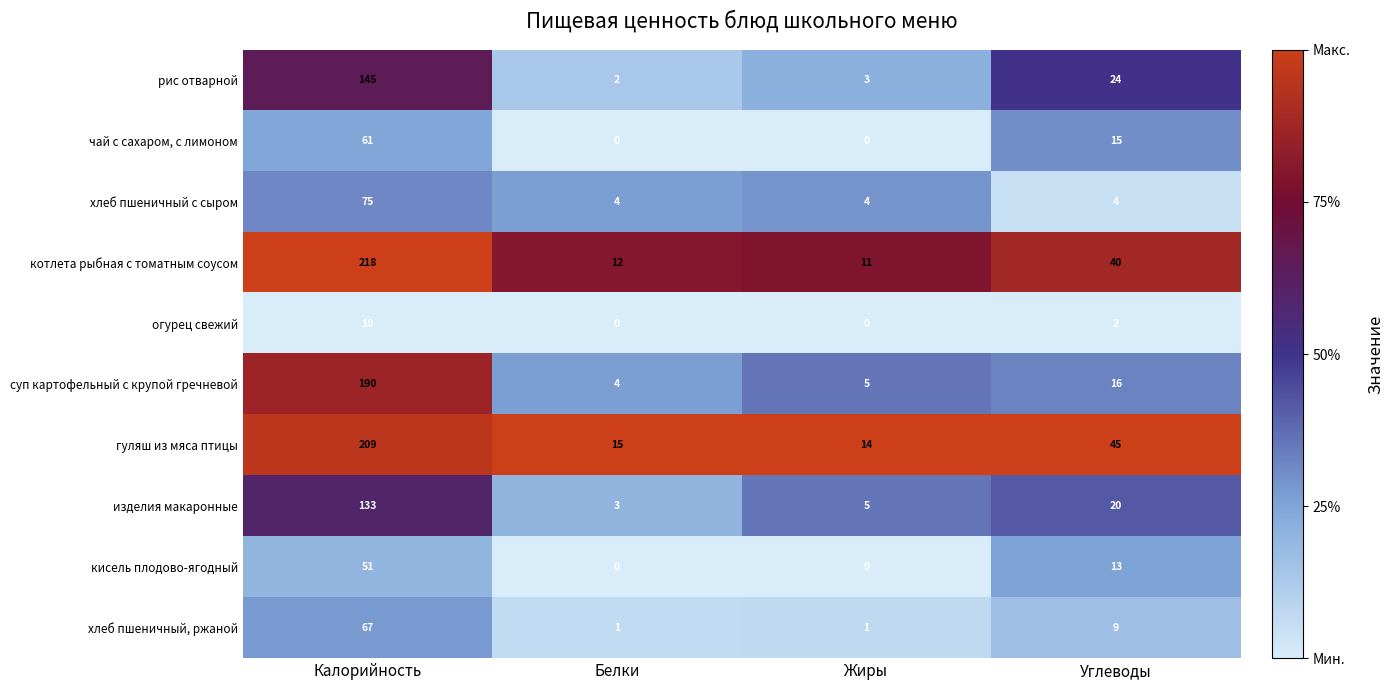

Which series has the largest total across all categories?

гуляш из мяса птицы